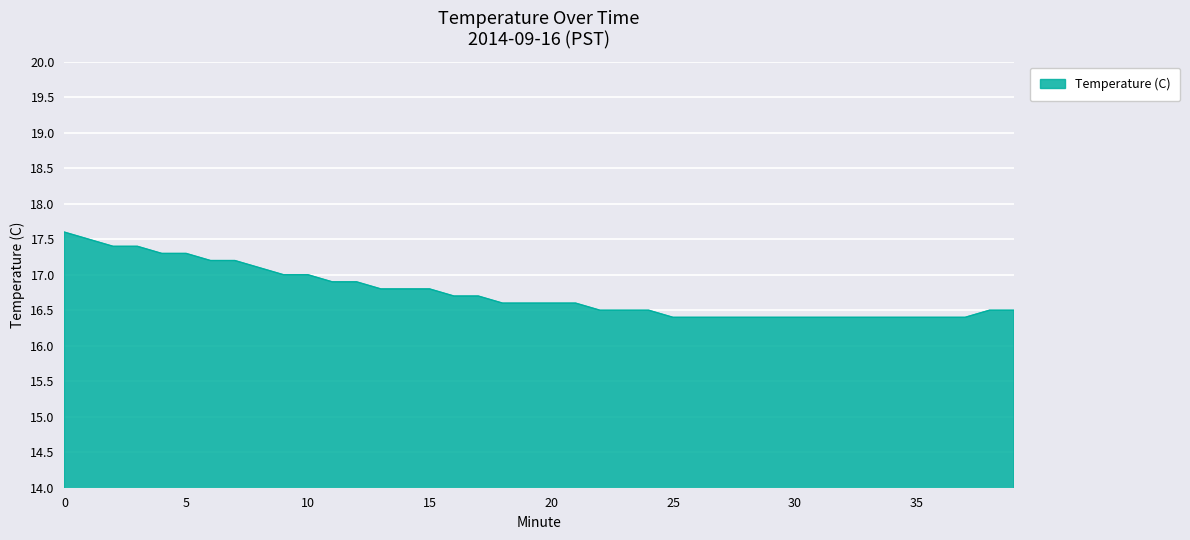

How many lines are shown in the chart?

1